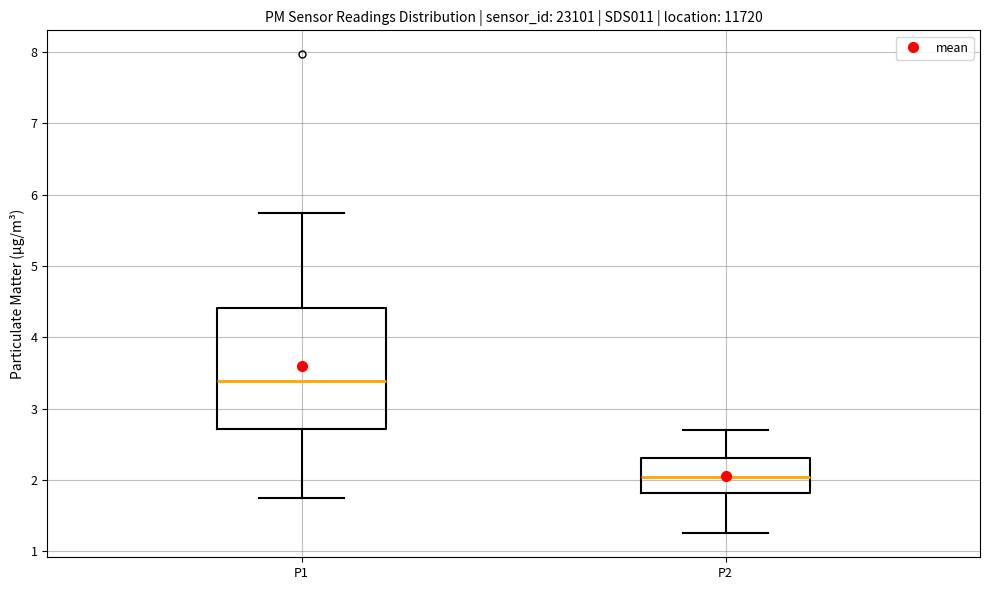

Where does the upper whisker of the box for P2 end on the y-axis? The values are not printed on the chart, so give them approximately, as read against the axis.

2.7